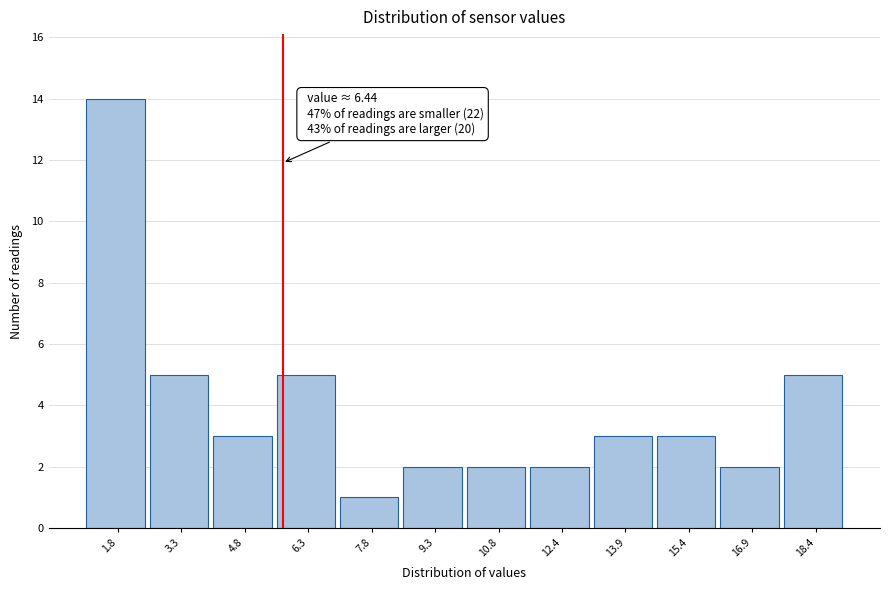

Reading right to left, what are all the values shown in this chart?

5	2	3	3	2	2	2	1	5	3	5	14